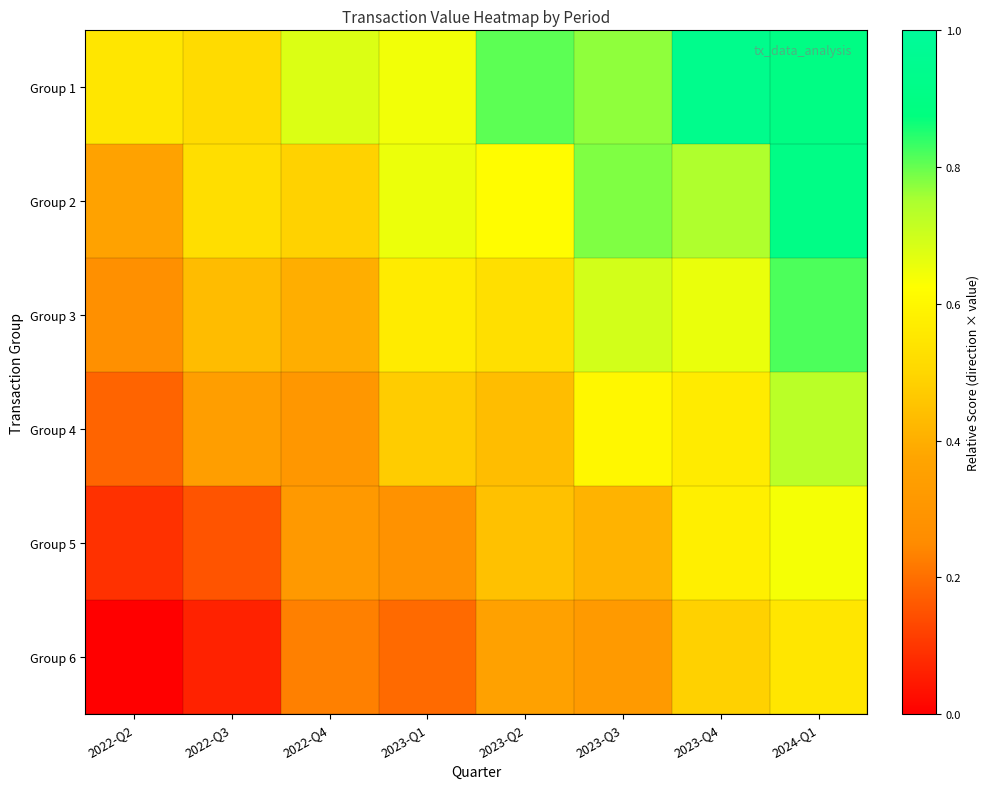

Count the number of categories in the chart.

8